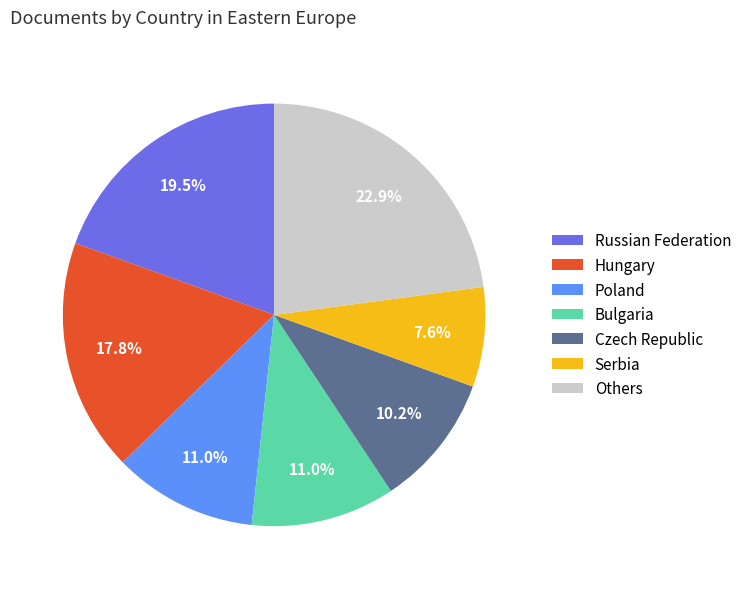

Is there a majority slice in this chart?

No